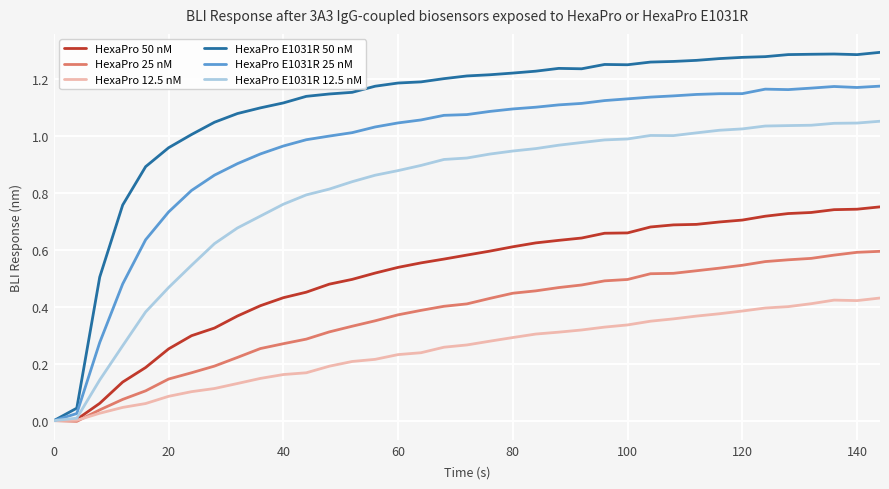

Rank the series by their maximum value, from highest to lowest.

HexaPro E1031R 50 nM, HexaPro E1031R 25 nM, HexaPro E1031R 12.5 nM, HexaPro 50 nM, HexaPro 25 nM, HexaPro 12.5 nM